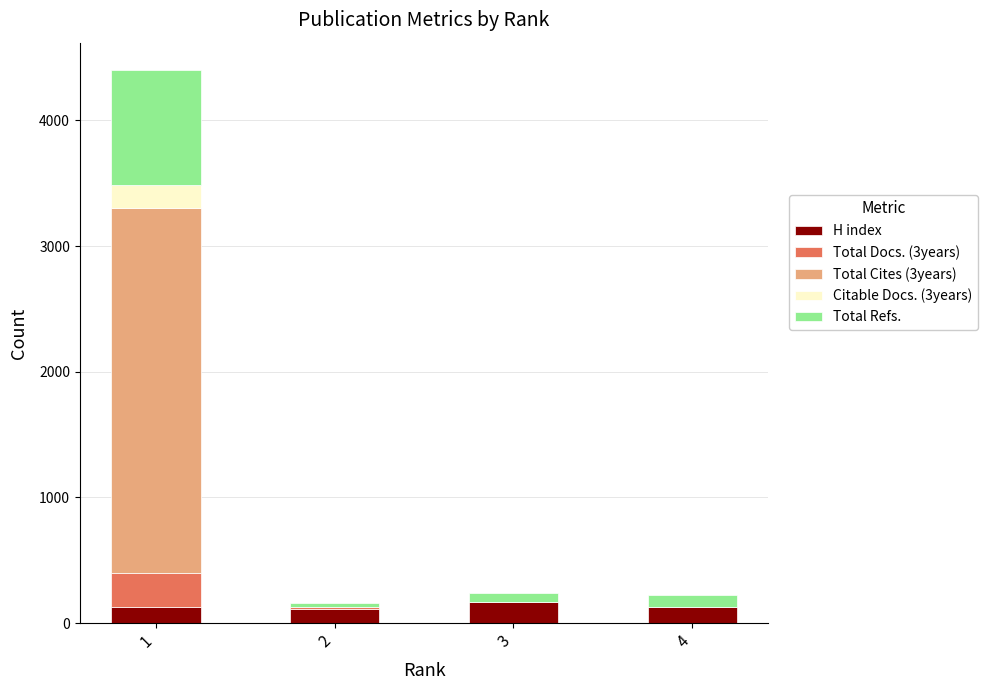

What is the sum of all Total Cites (3years) values?

2901